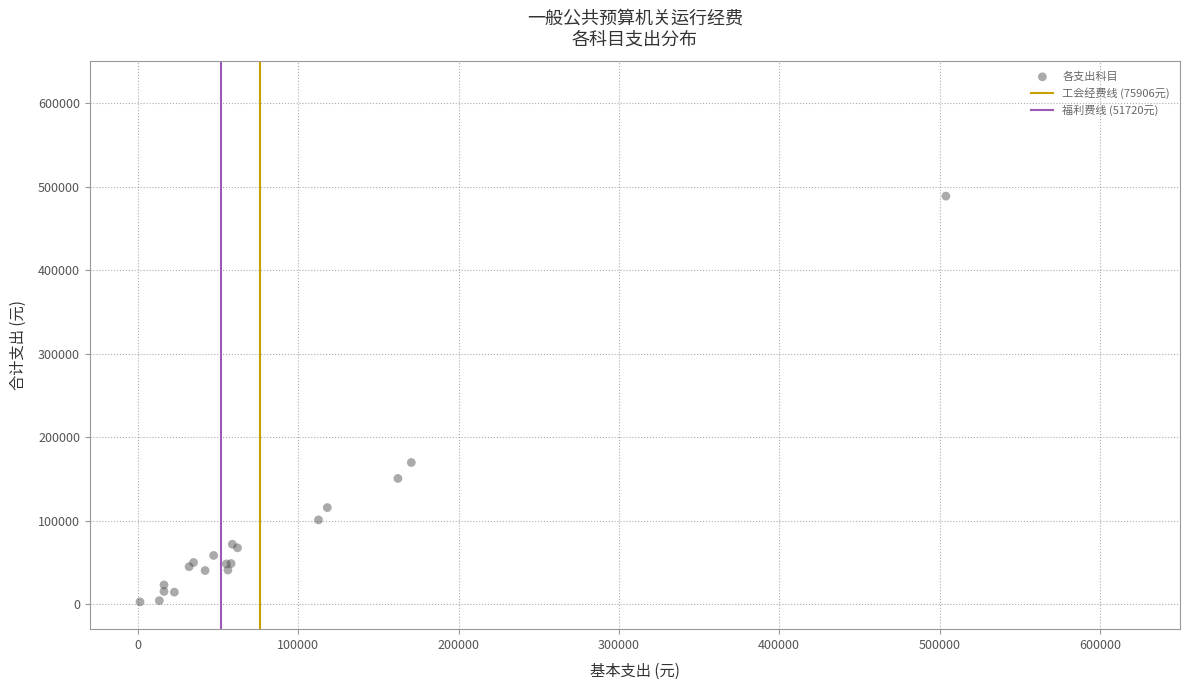

What Y value in the scatter plot is closest to 245684?

169670.9